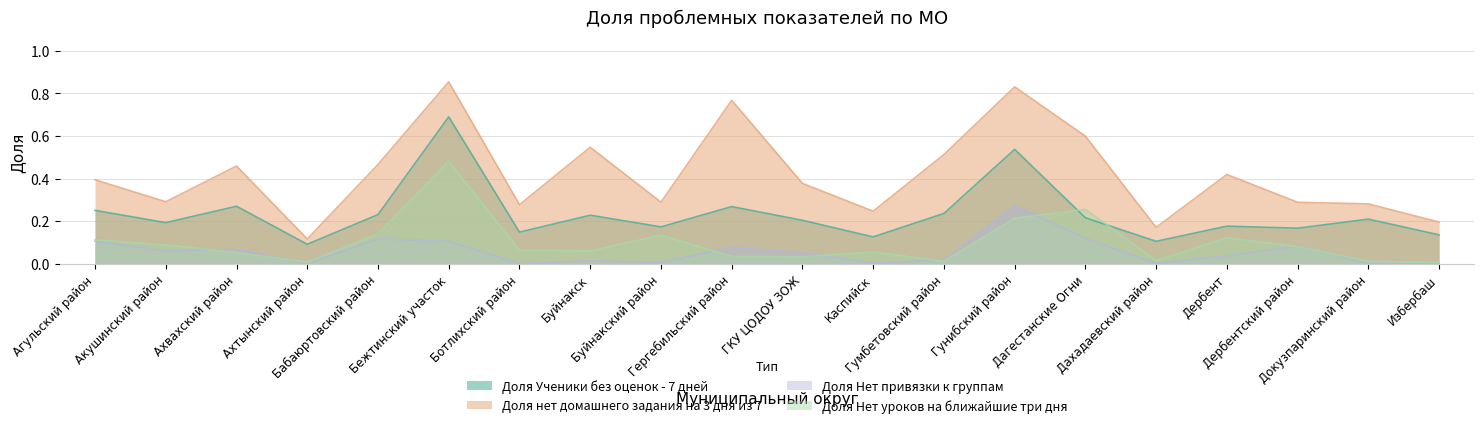

Where is the first local minimum for Доля нет домашнего задания на 3 дня из 7?

Акушинский район